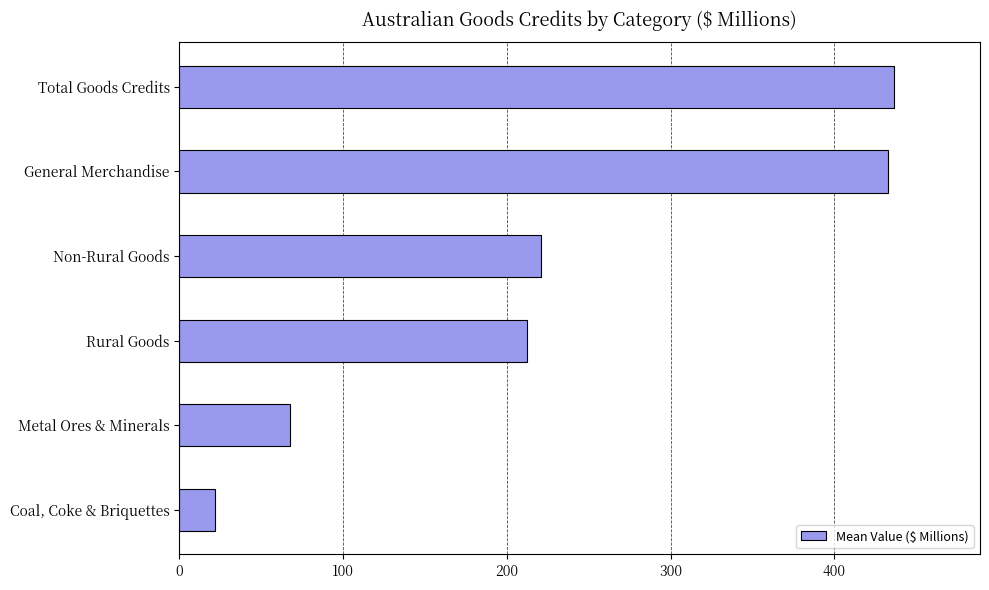

Are the bars horizontal?

Yes